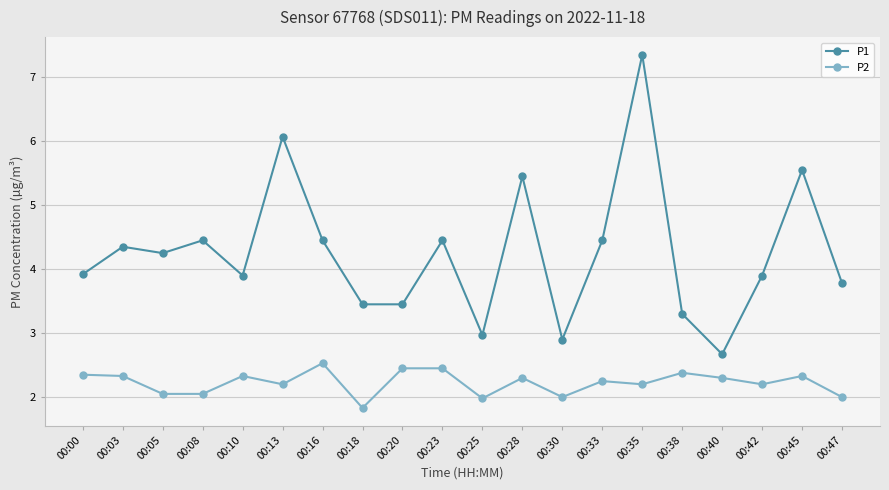

Which category has the lowest value in the P1 series?

00:40